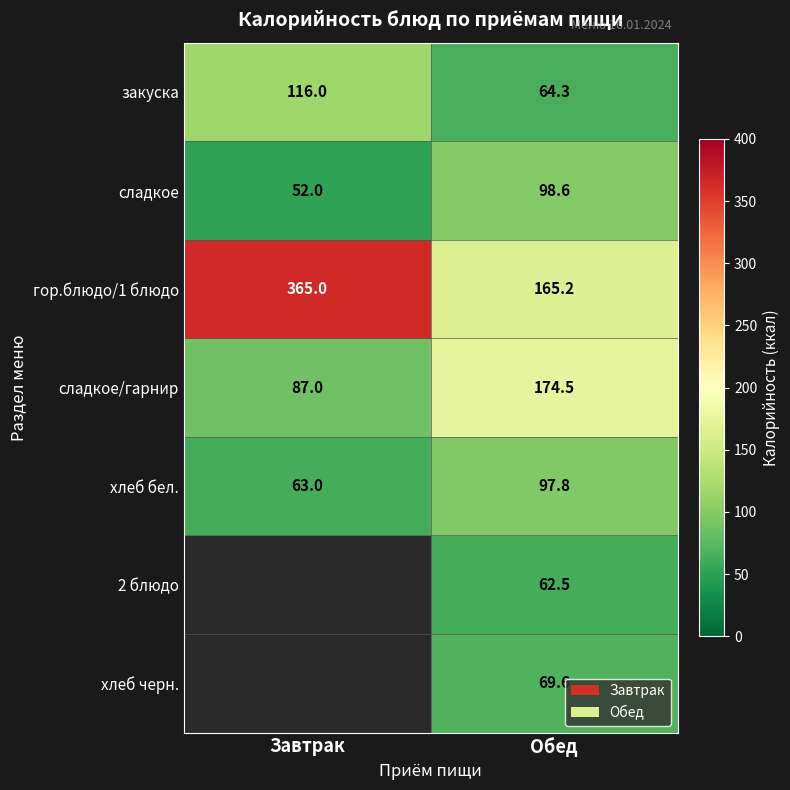

What is the difference between the закуска values at Завтрак and Обед?

51.7